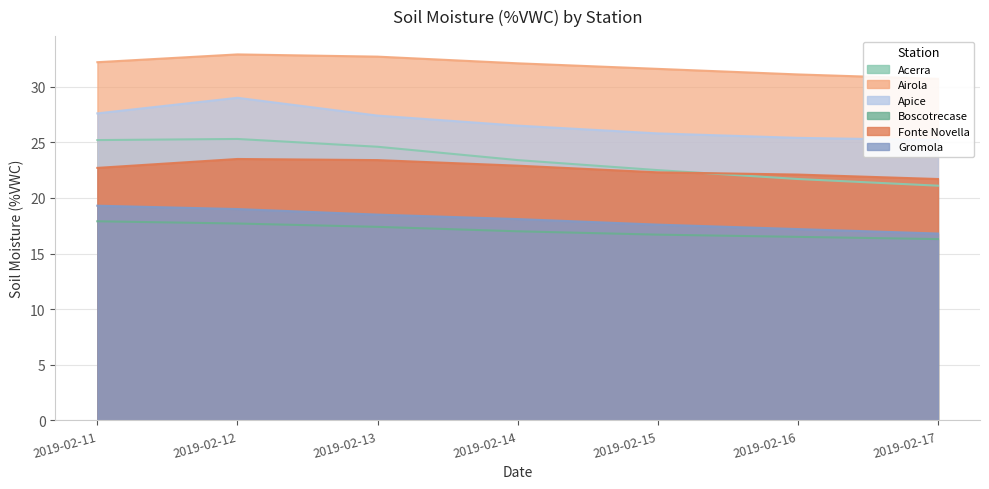

True or false: Airola has more than 2 points higher than both neighbors.

False